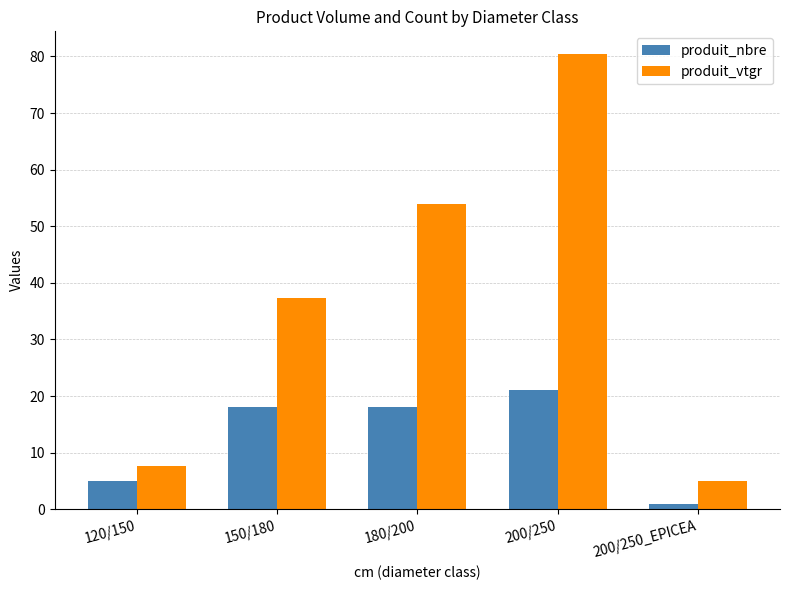

Reading left to right, extract all data points from this chart.

produit_nbre: 120/150=5.0	150/180=18.0	180/200=18.0	200/250=21.0	200/250_EPICEA=1.0
produit_vtgr: 120/150=7.7	150/180=37.3	180/200=53.9	200/250=80.4	200/250_EPICEA=4.9